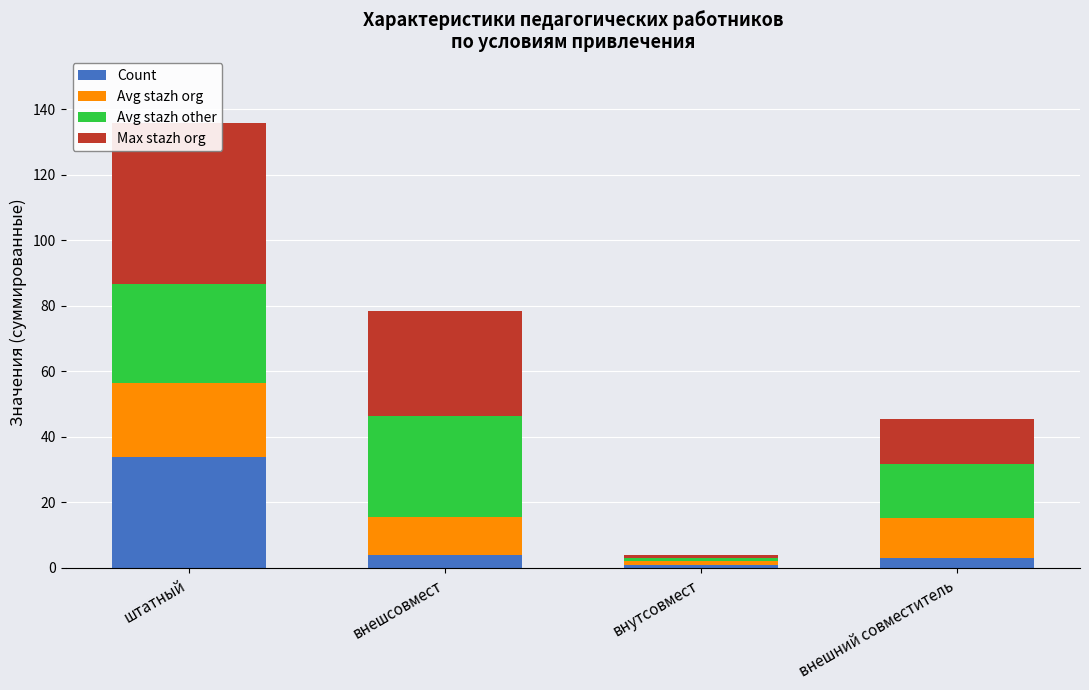

What is the average value of the Avg stazh other series?

19.6